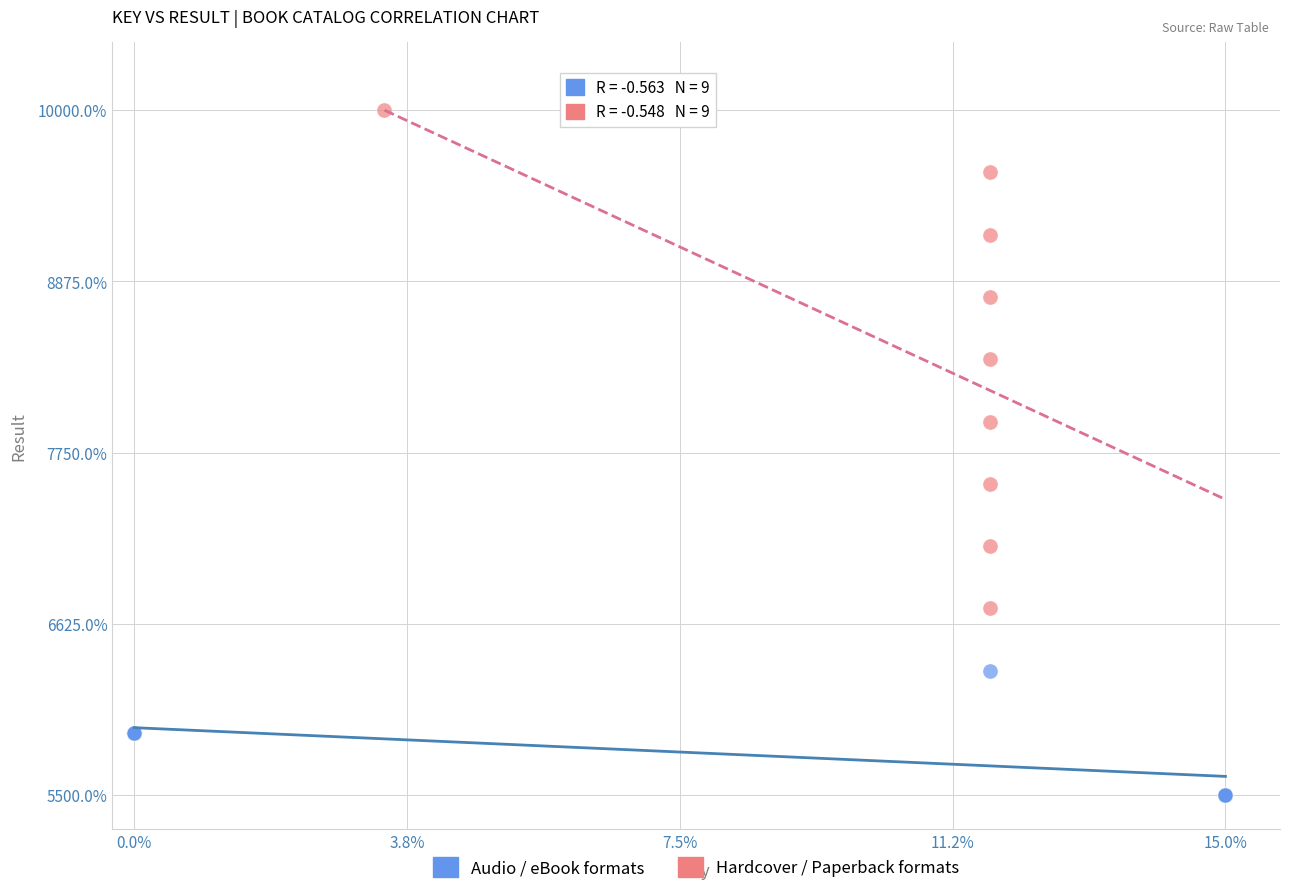

What are all the series names shown in the legend?

Audio / eBook formats, Hardcover / Paperback formats